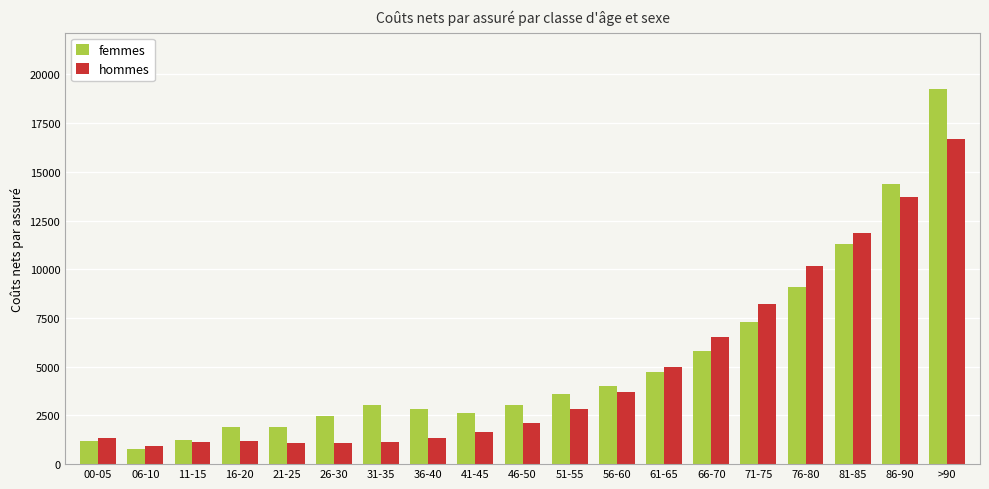

What is the lowest value of the femmes series?

755